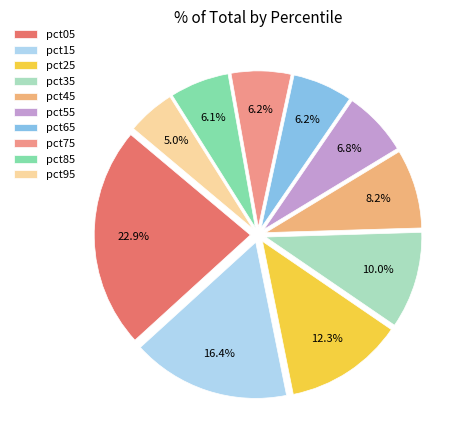

To the nearest percent, what is the combined percentage of pct45 and pct75?

14%